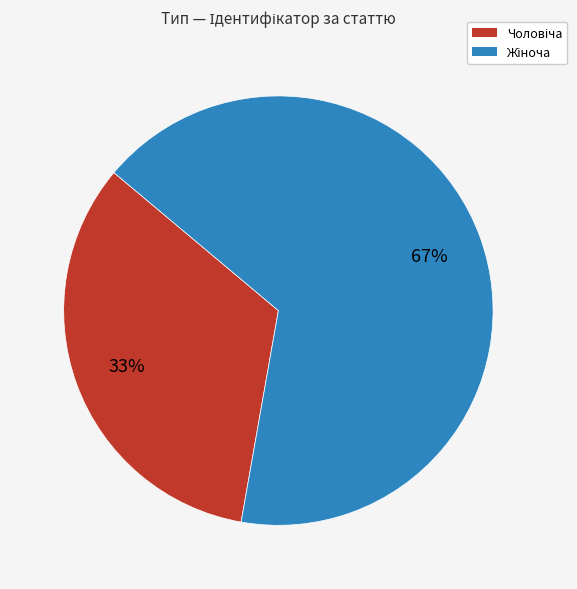

To the nearest percent, what is the average slice percentage?

50%